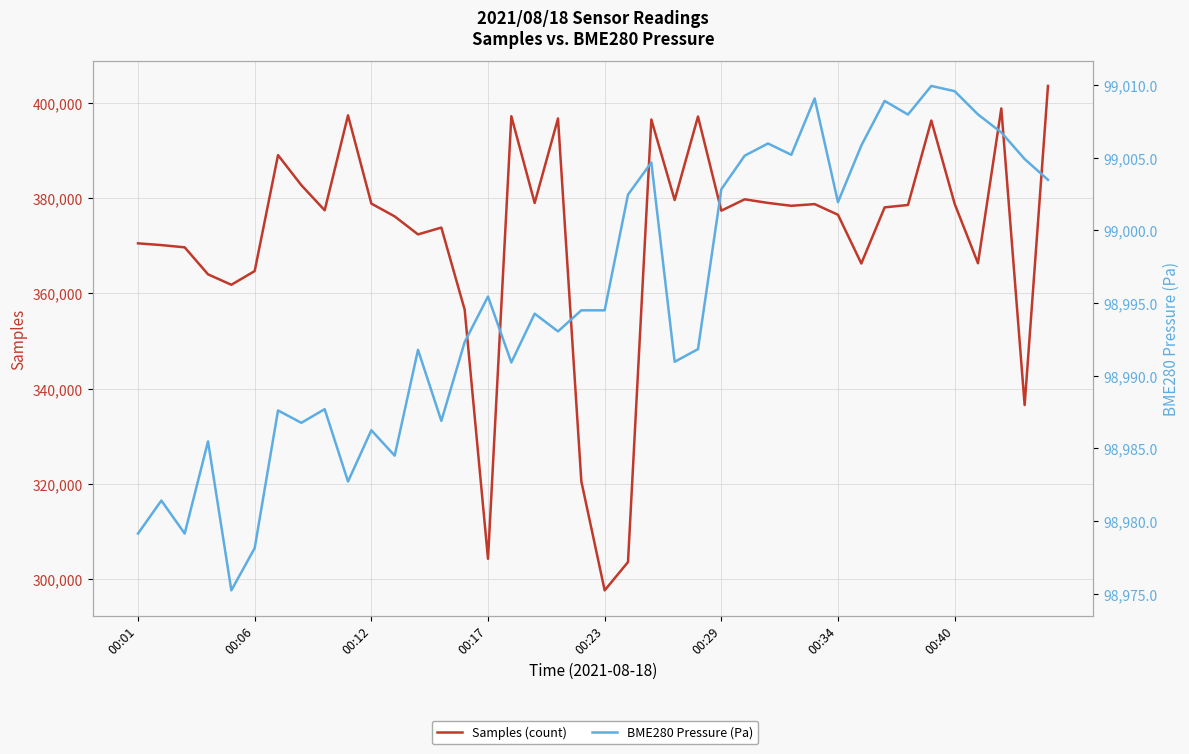

True or false: BME280 Pressure (Pa) has a value of 56397.5 at 00:34.

False